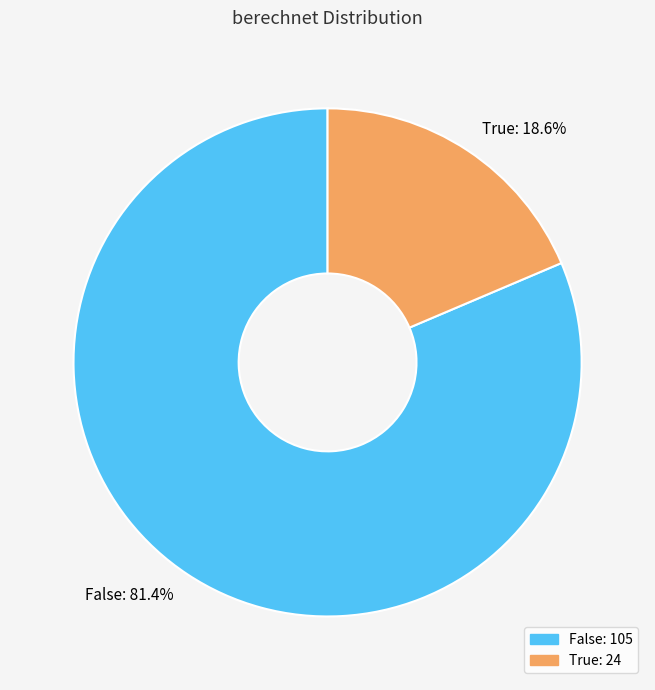

To the nearest percent, what portion does False represent?

81%